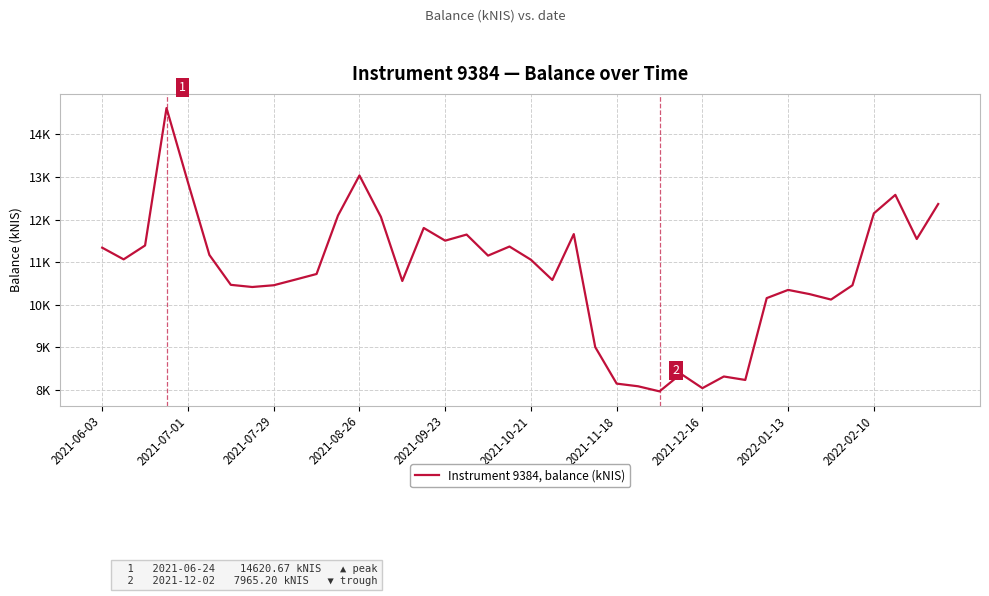

Does the chart display data point markers on the line(s)?

No